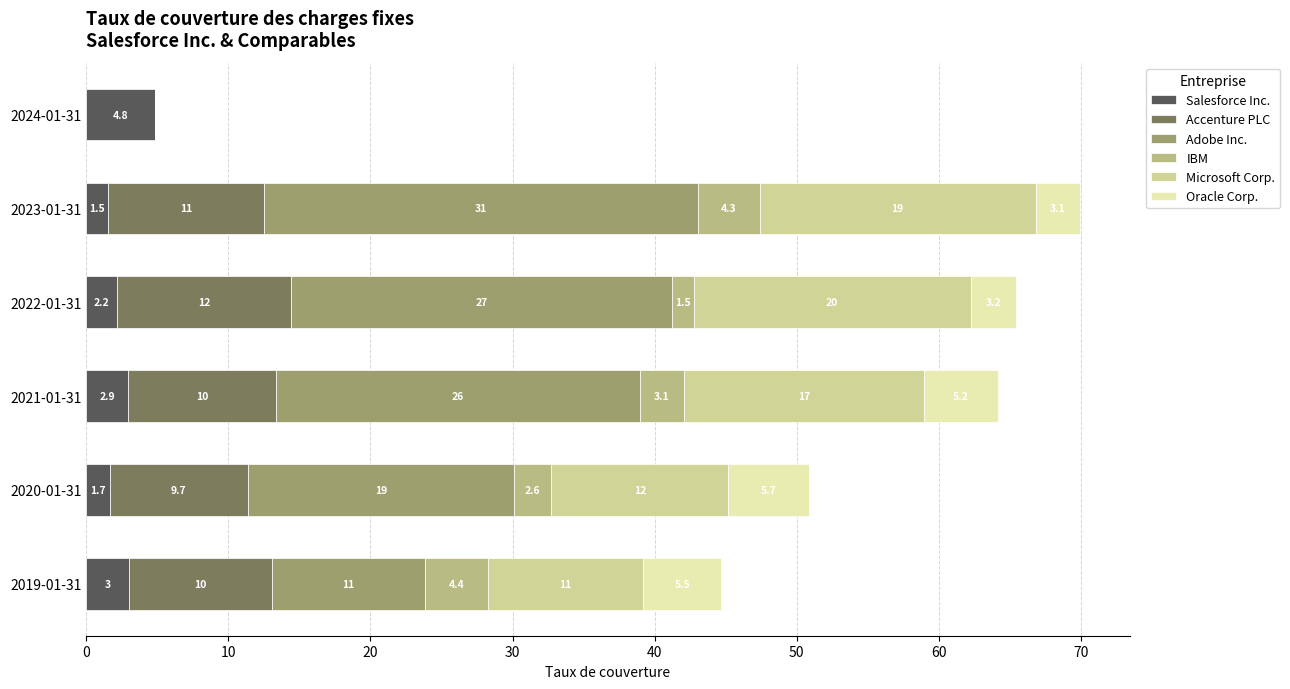

Reading left to right, what are all the values shown in this chart?

Salesforce Inc.: 3.0	1.7	2.9	2.2	1.5	4.8
Accenture PLC: 10.1	9.7	10.4	12.2	11.0	0.0
Adobe Inc.: 10.8	18.8	25.6	26.8	30.6	0.0
IBM: 4.4	2.6	3.1	1.5	4.3	0.0
Microsoft Corp.: 10.9	12.4	16.9	19.5	19.4	0.0
Oracle Corp.: 5.5	5.7	5.2	3.2	3.1	0.0